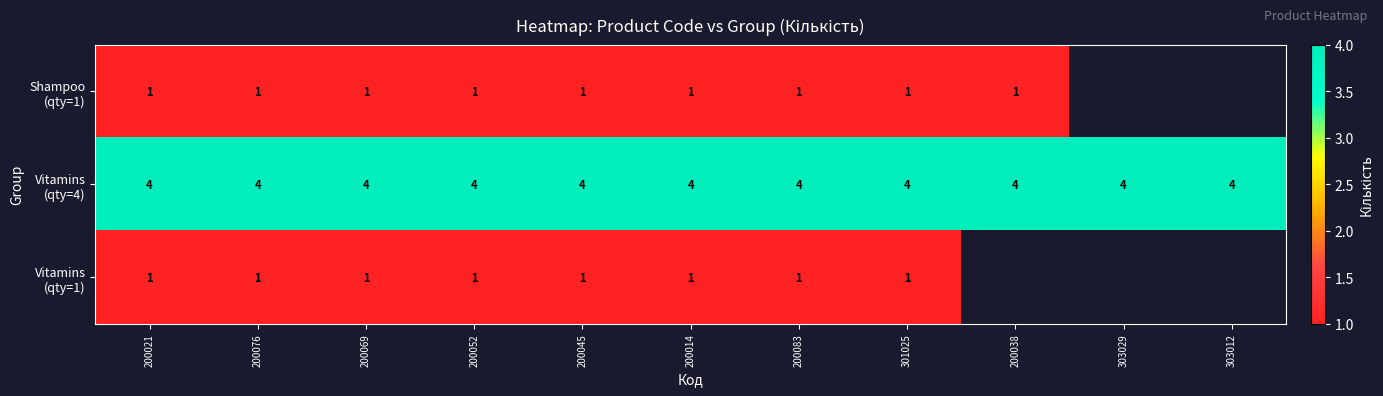

Which category has the highest value across all series?

200021